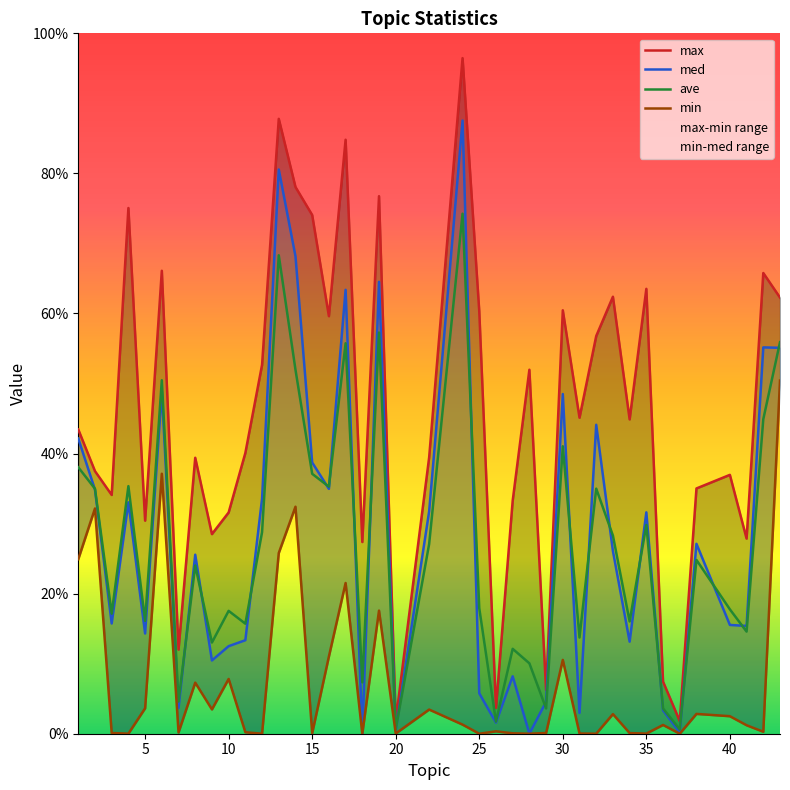

Which series changed the most between 14 and 29?

max